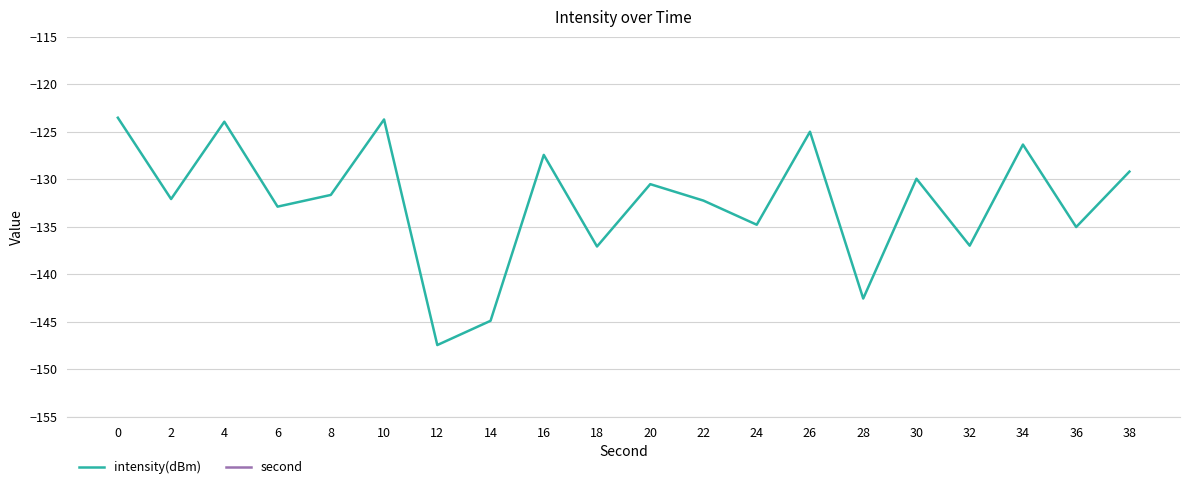

Which series has the largest total across all categories?

second